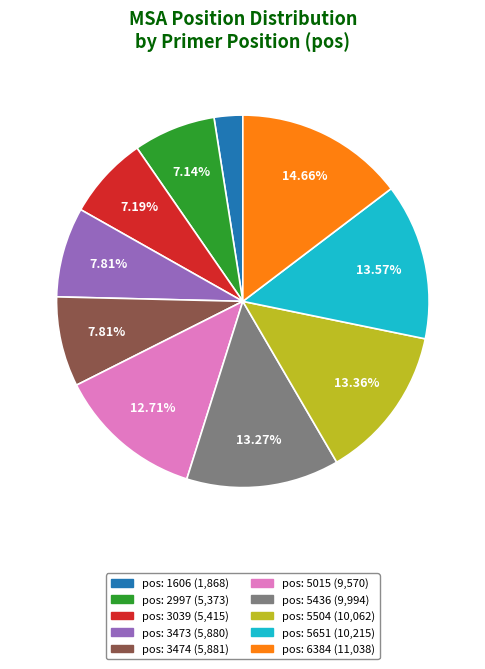

Is there any slice that represents more than half of the pie?

No